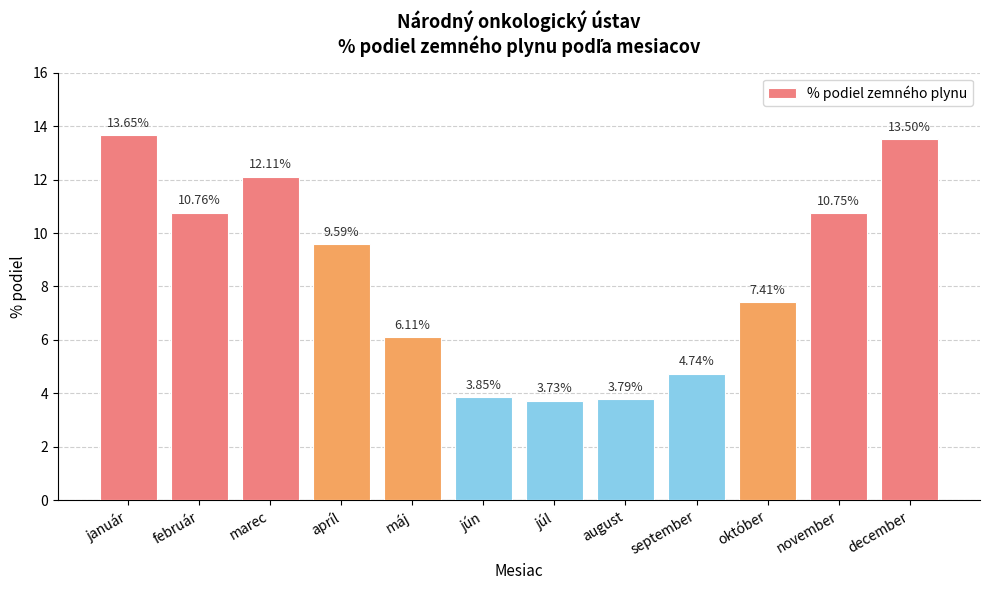

Which label corresponds to the smallest value in the chart?

júl